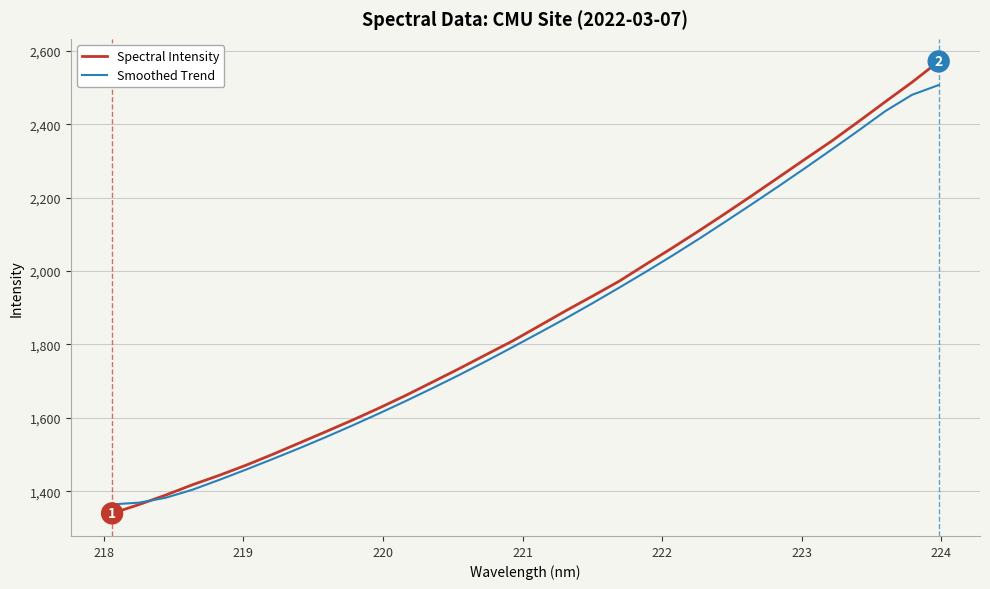

What is the smallest value displayed?

1339.8